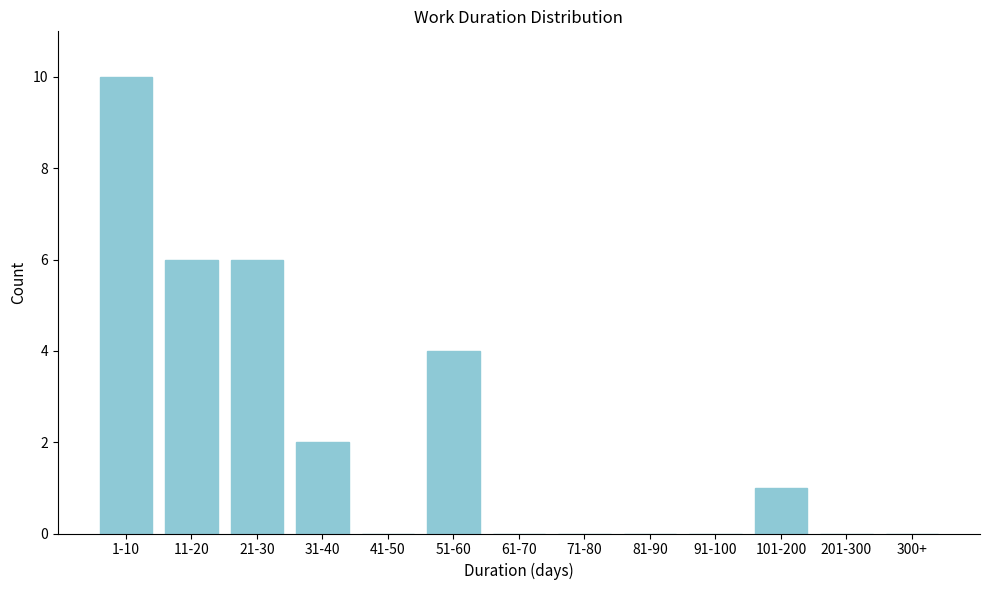

Reading left to right, what are all the values shown in this chart?

1-10=10	11-20=6	21-30=6	31-40=2	41-50=0	51-60=4	61-70=0	71-80=0	81-90=0	91-100=0	101-200=1	201-300=0	300+=0